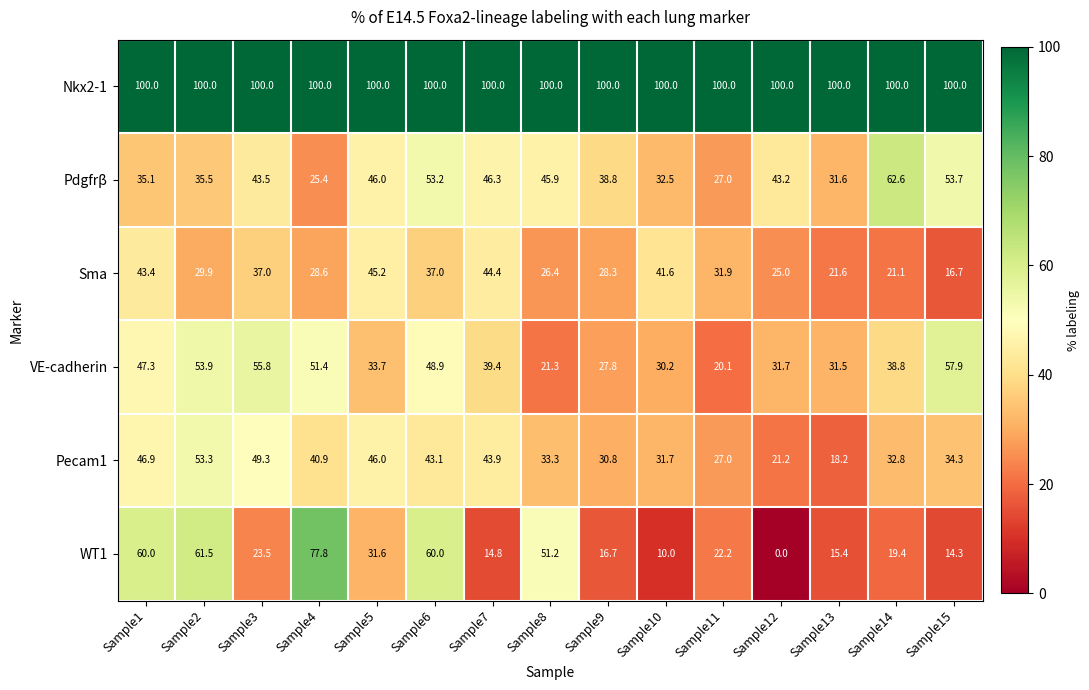

What is the greatest value displayed?

100.0